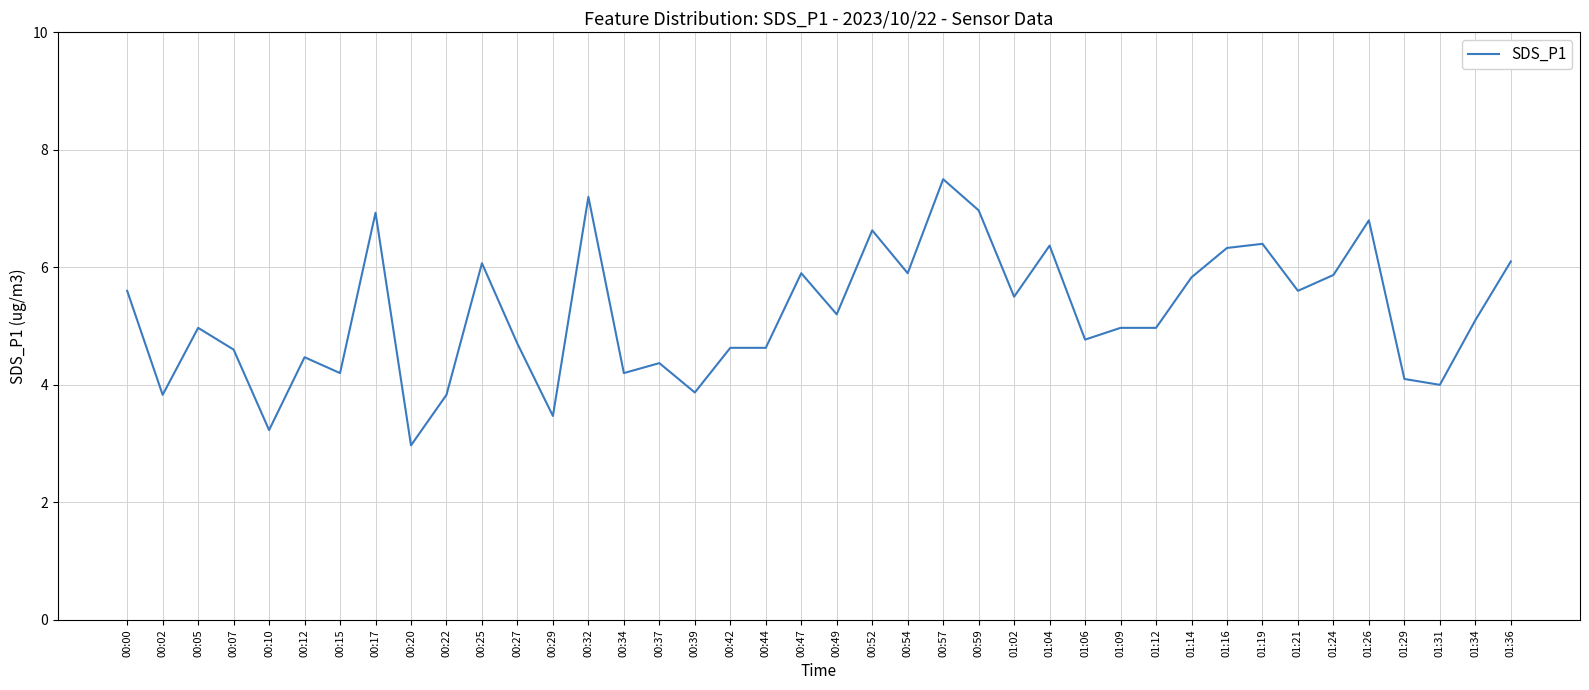

What position from the right is 00:34?

26